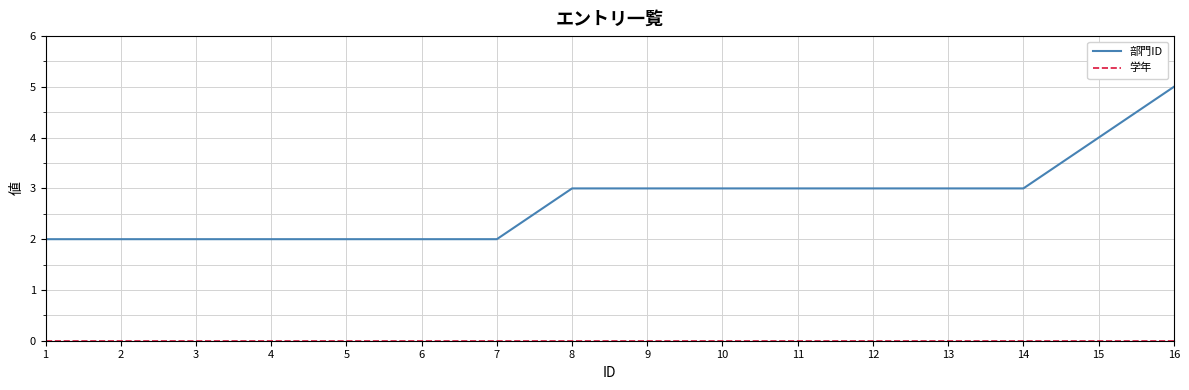

What is the maximum value shown in the chart?

5